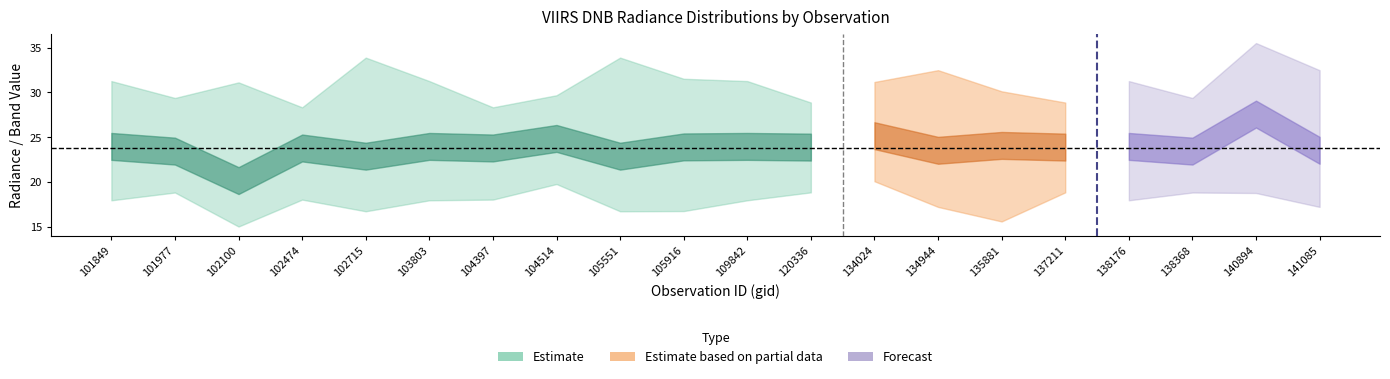

True or false: rade9_bin_3q has more than 0 interior local peaks.

True